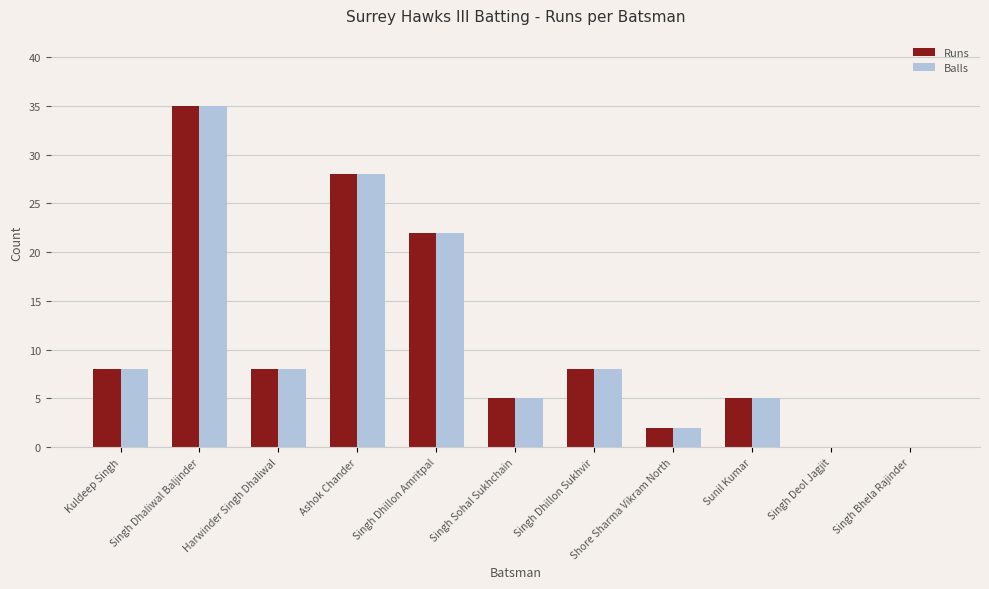

Is it true that Runs equals 7 at Singh Sohal Sukhchain?

False